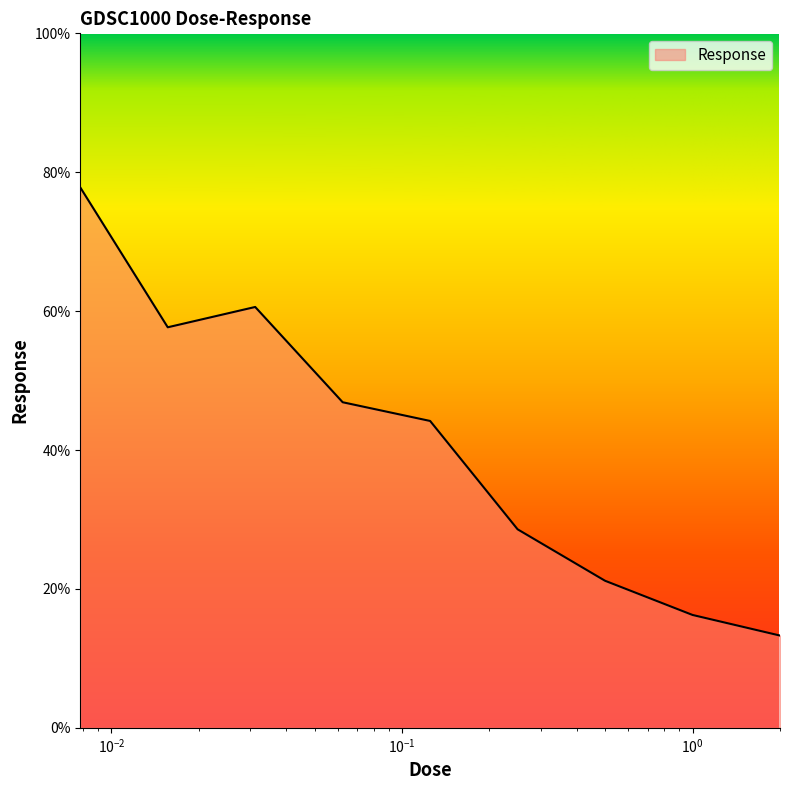

What is the smallest value displayed?

13.3